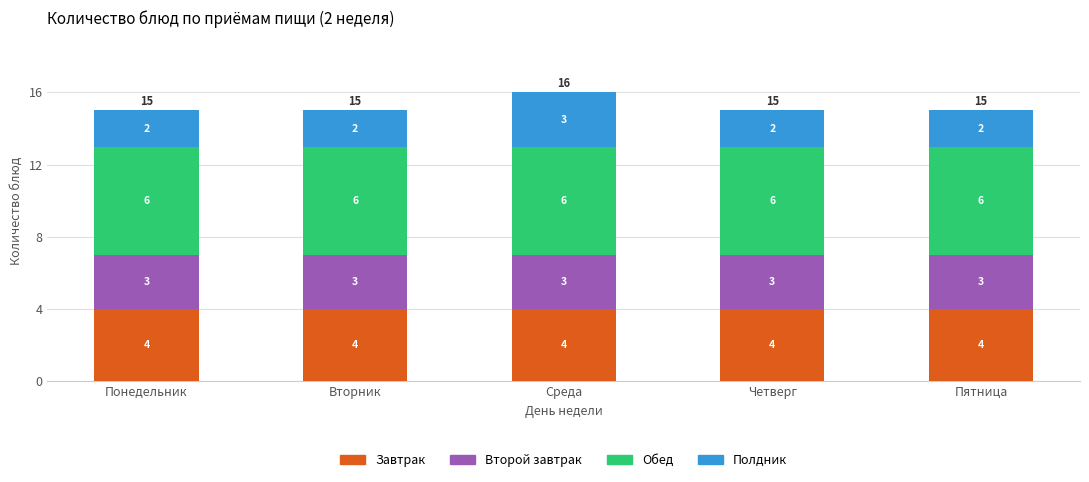

Is it true that Завтрак equals 2 at Среда?

False